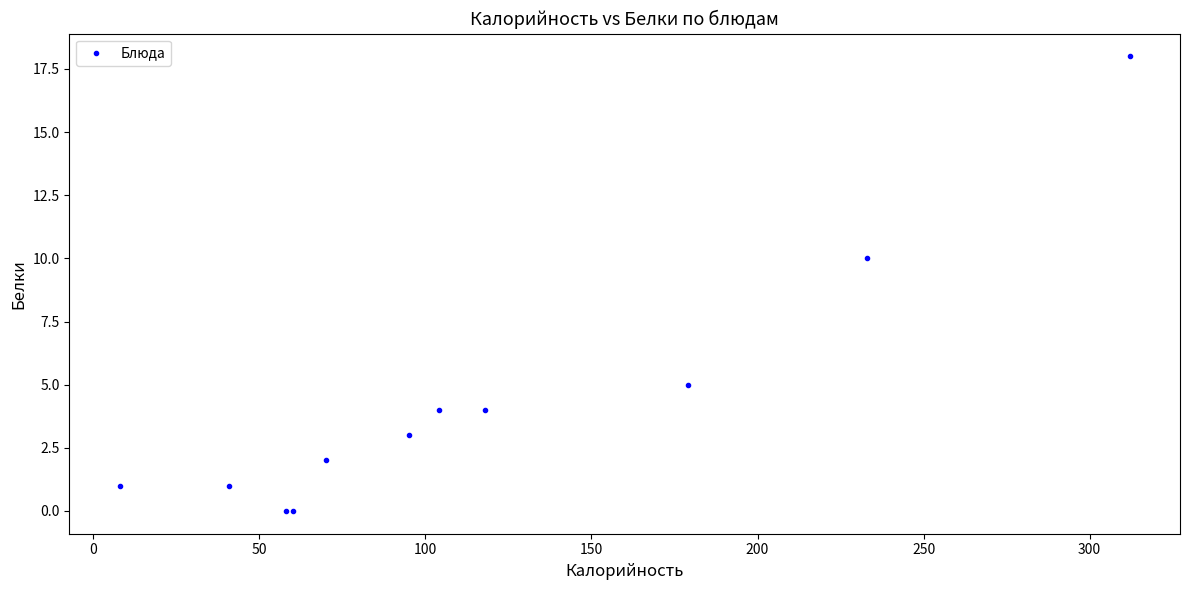

What Y value in the scatter plot is closest to 9?

10